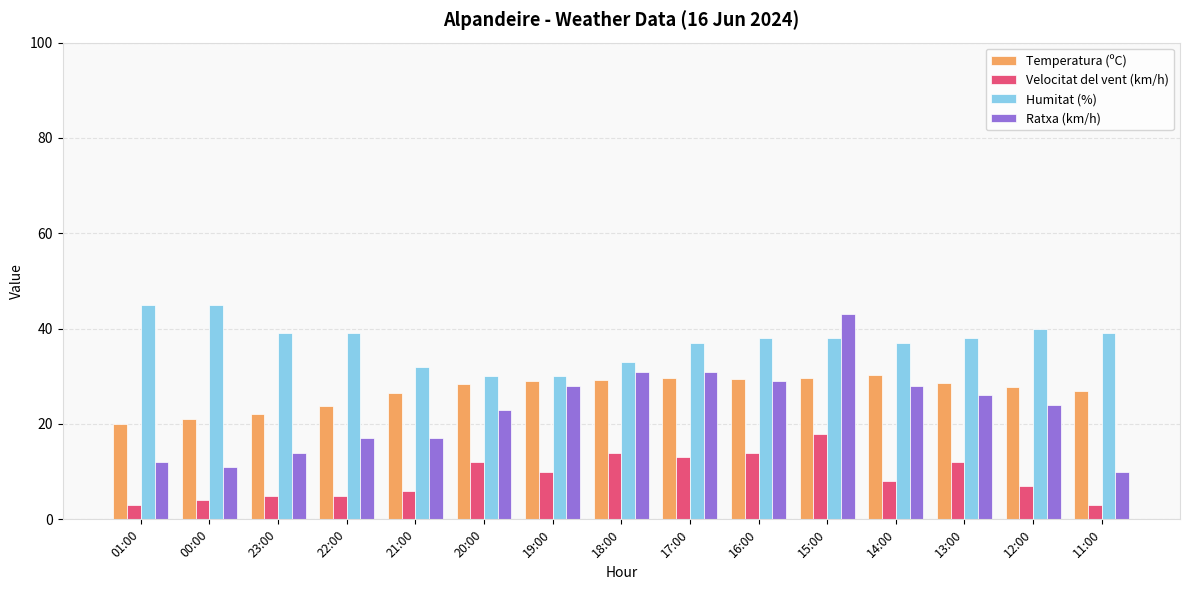

What is the difference between the second highest and second lowest values in the Velocitat del vent (km/h) series?

11.0